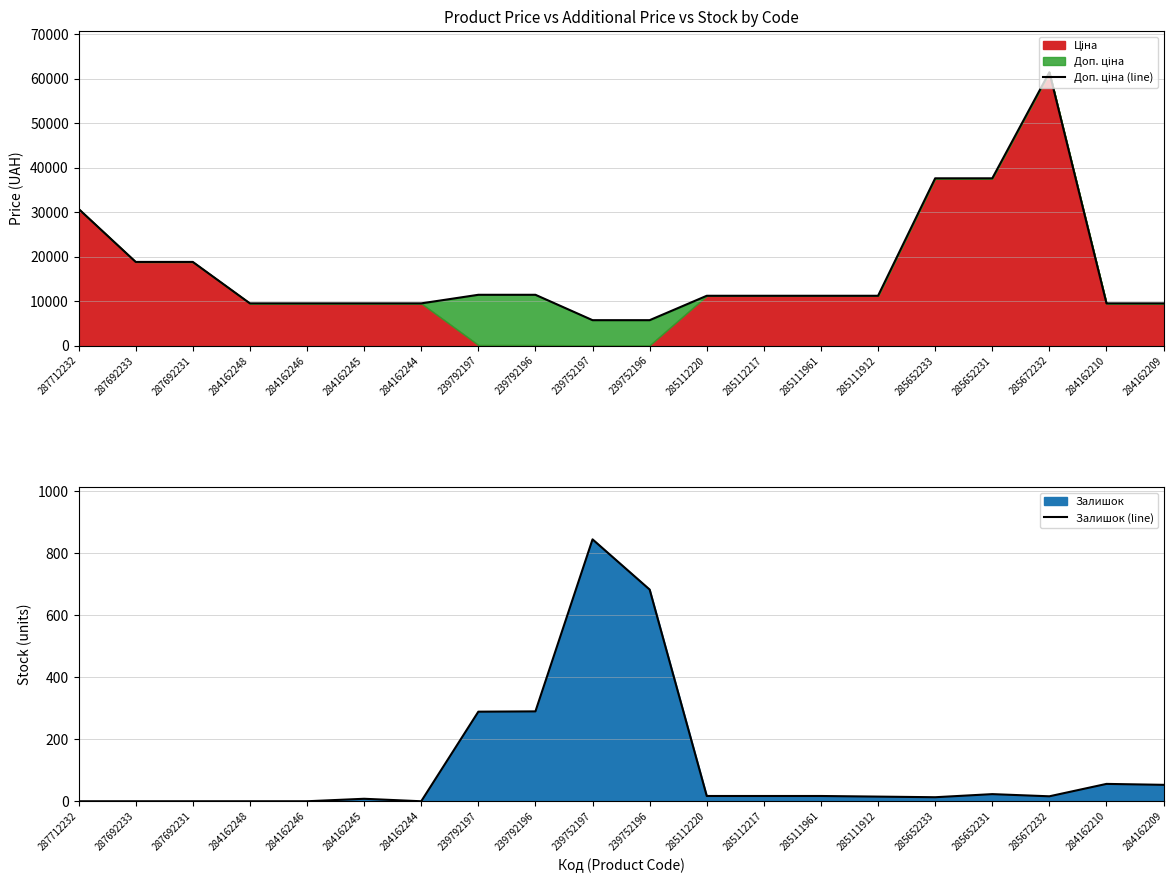

Does the chart have visible grid lines?

Yes